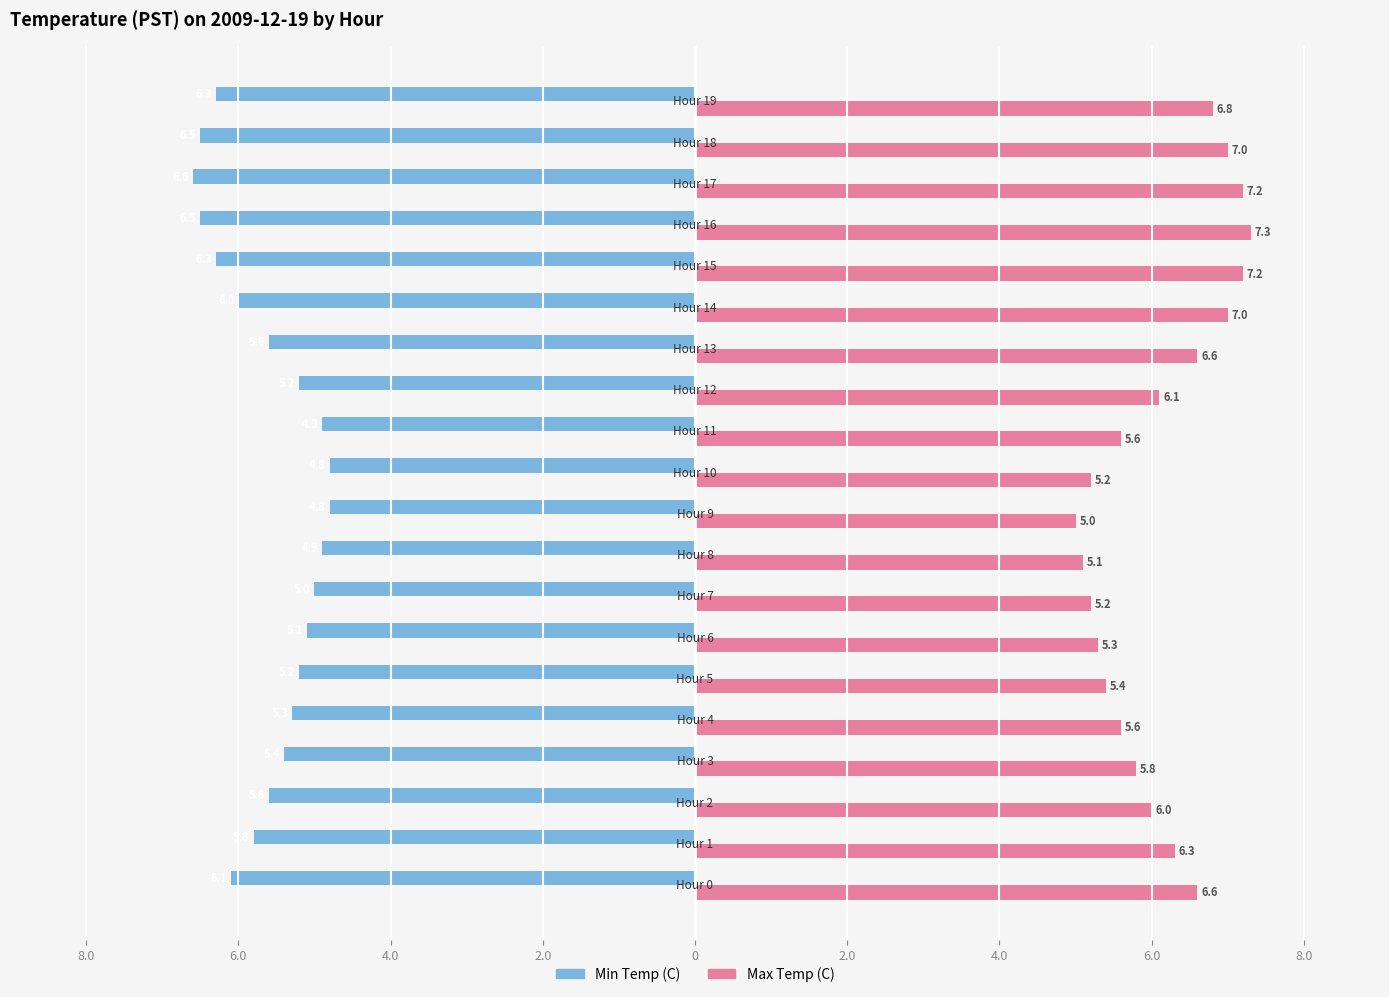

At how many categories does at least one series exceed 4?

20